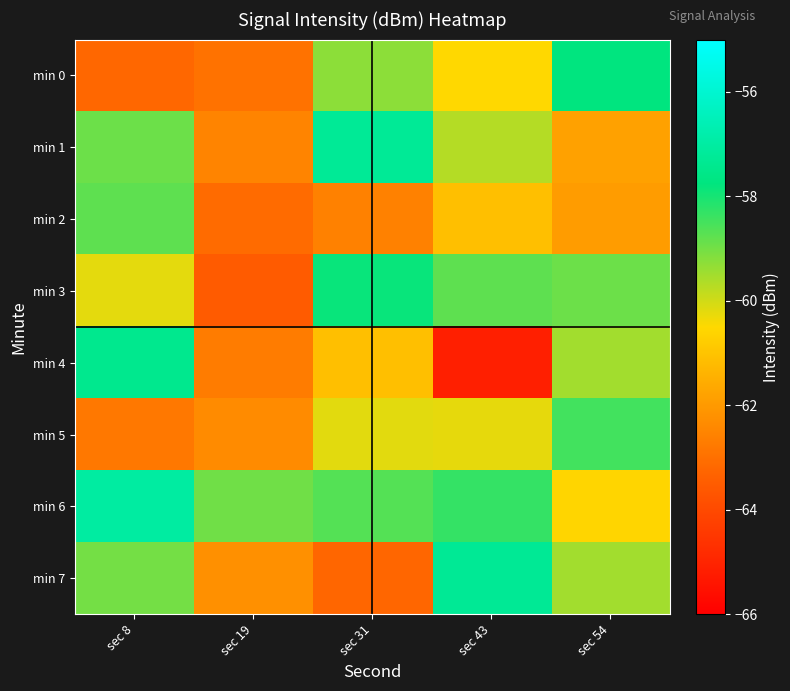

Which series has the largest total across all categories?

min 6